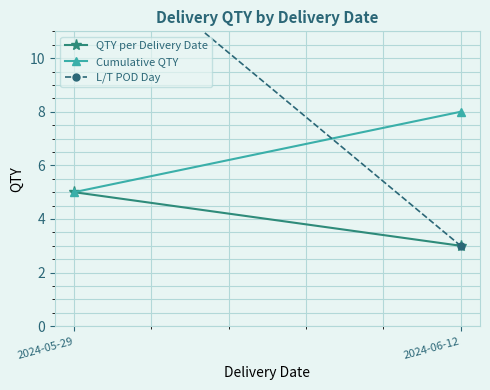

What is the value of the Cumulative QTY point at the 1st from the left?

5